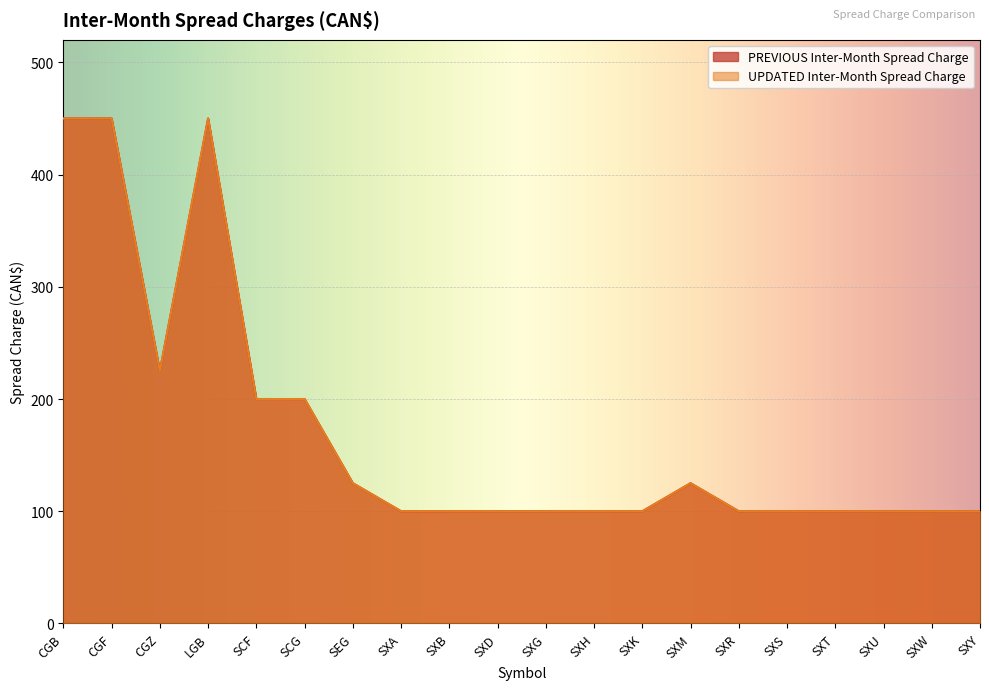

What is the lowest value of the UPDATED Inter-Month Spread Charge series?

100